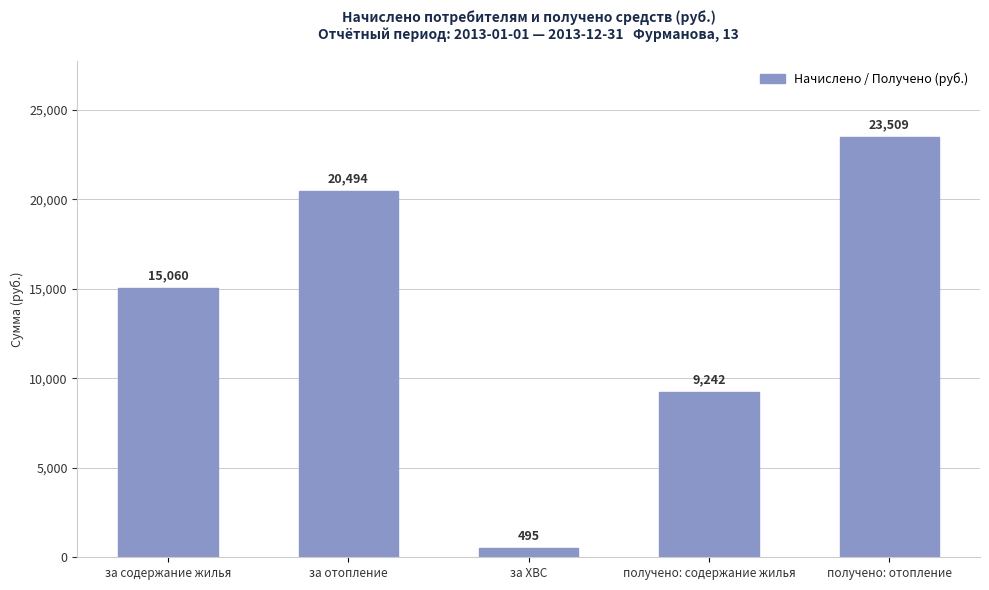

The value at получено: содержание жилья is 16414.4. True or false?

False